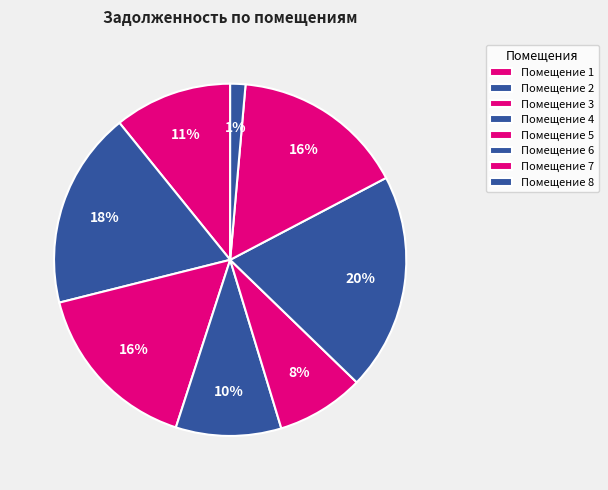

Count the number of slices in the pie.

8